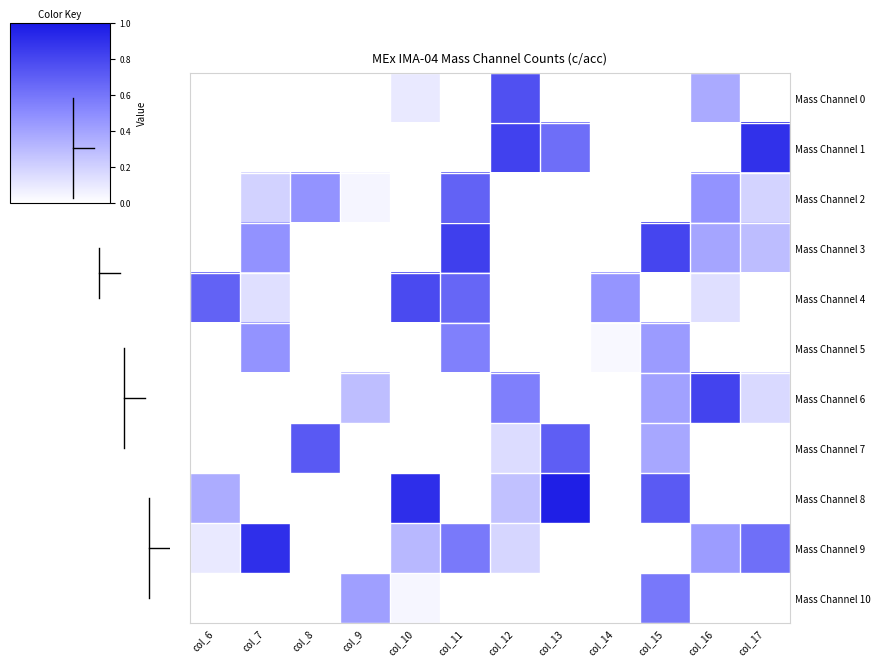

How many data points does each series have?

12